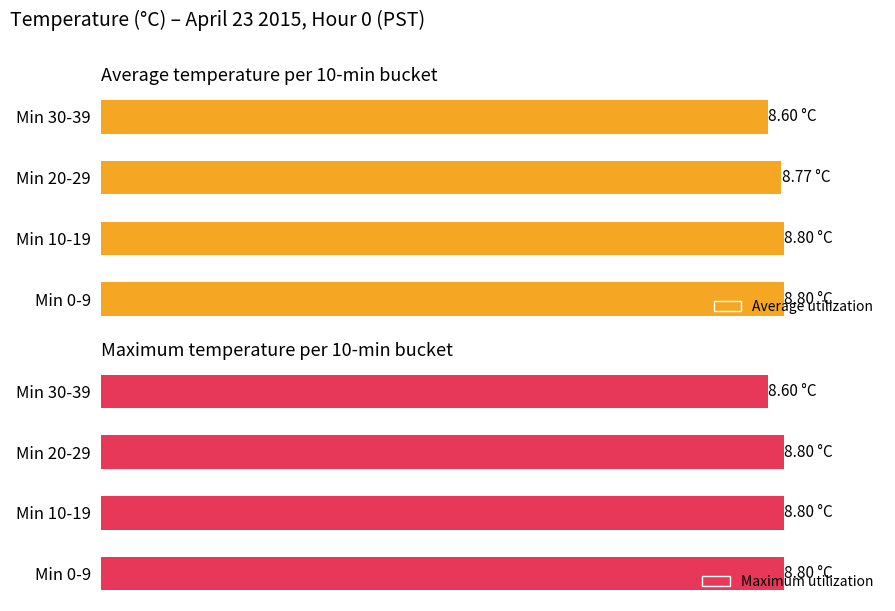

Are the bars grouped side by side (vs. stacked)?

Yes